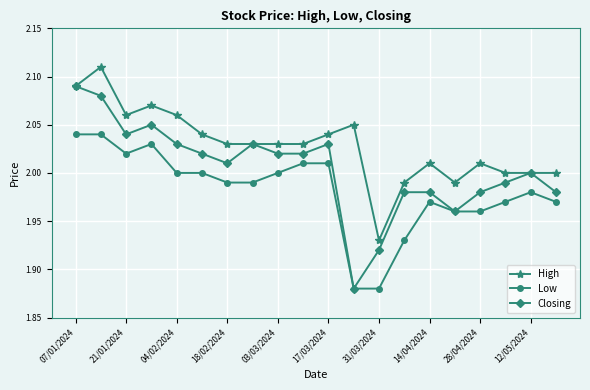

True or false: High has more than 2 points higher than both neighbors.

True